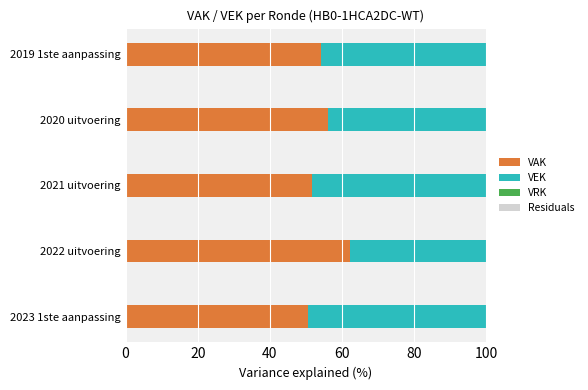

What is the minimum value for VAK?

50.6